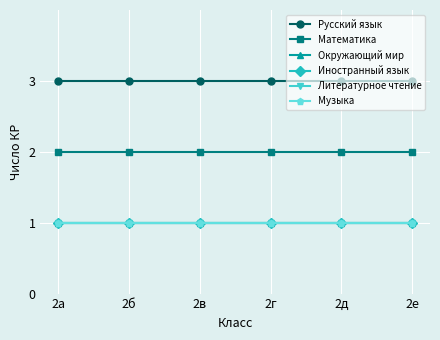

Is this an area chart (filled region under the line)?

No